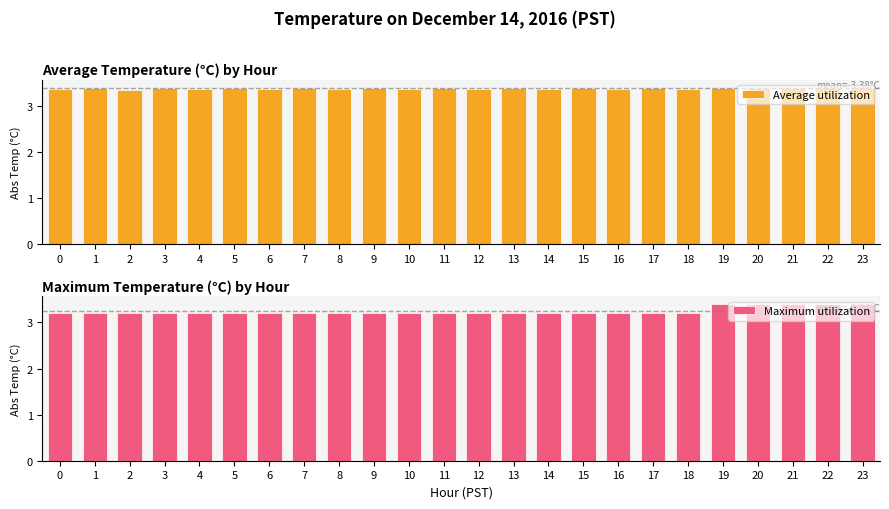

How many bars are there in each group?

2